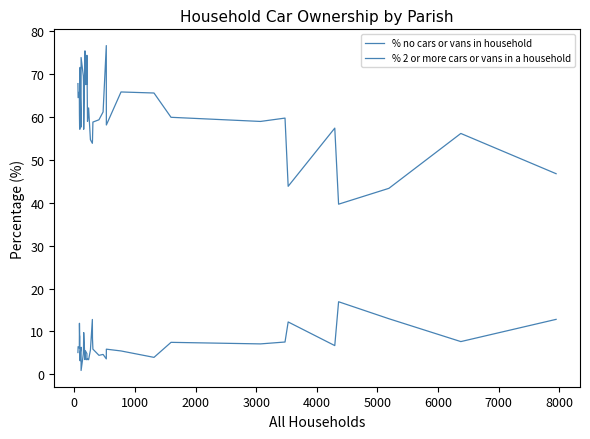

What are all the series names shown in the legend?

% no cars or vans in household, % 2 or more cars or vans in a household